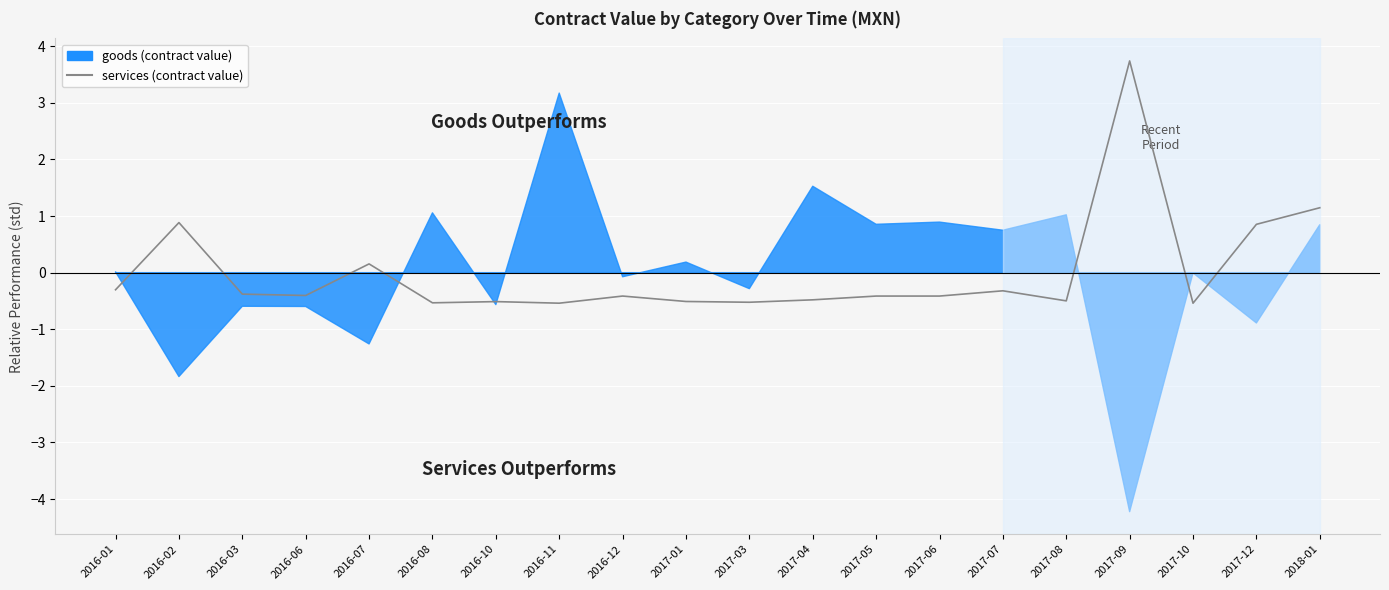

What is the label of the 15th point from the right?

2016-08